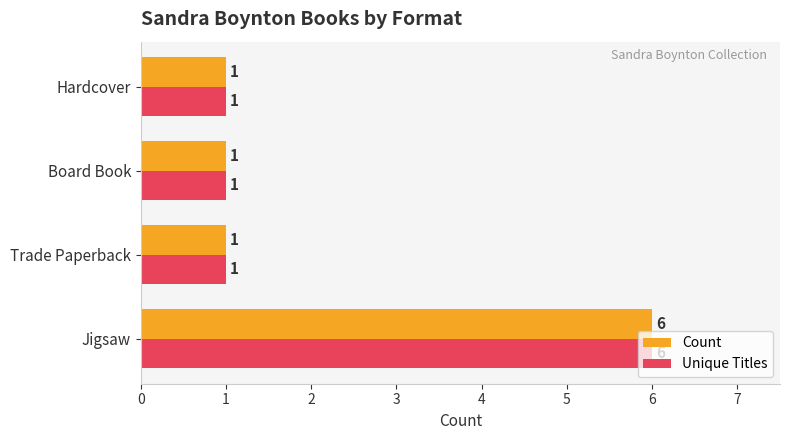

At which category is the sum across all series the highest?

Jigsaw